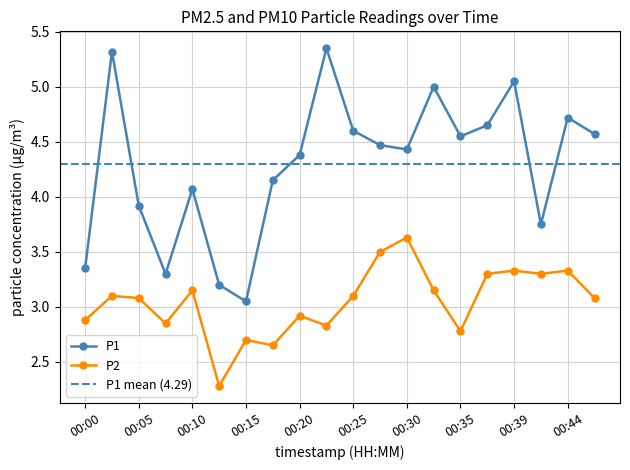

In P2, how many points are lower than both neighbors (excluding endpoints)?

6